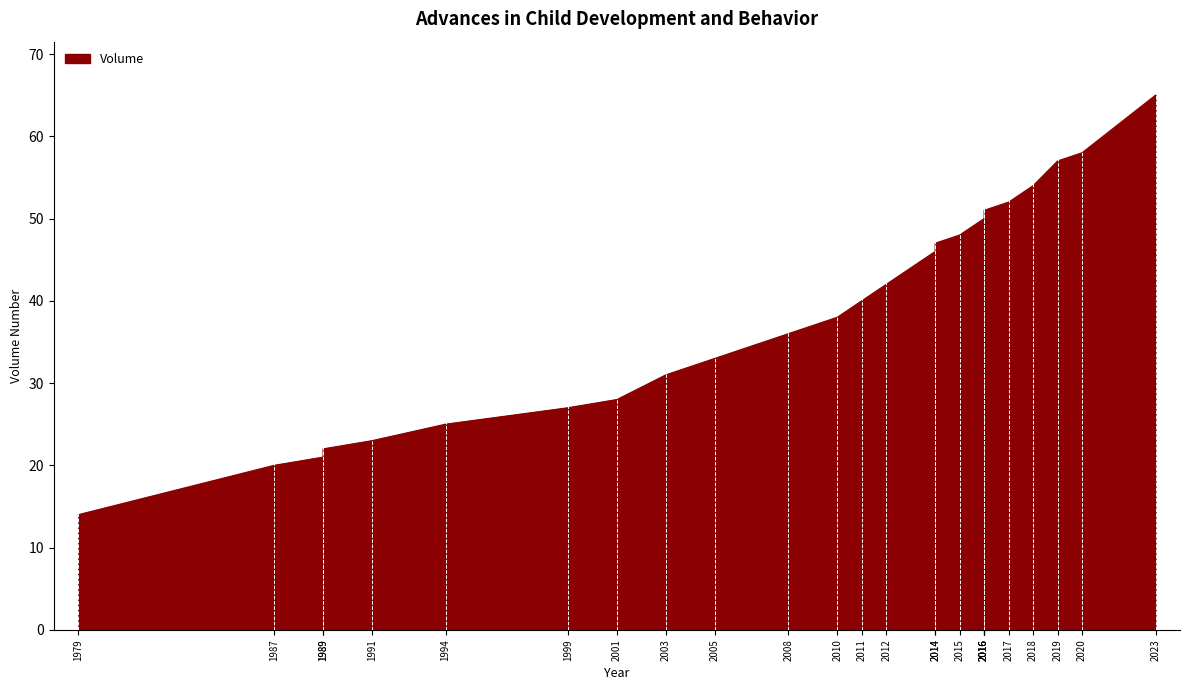

What is the minimum value shown in the chart?

14